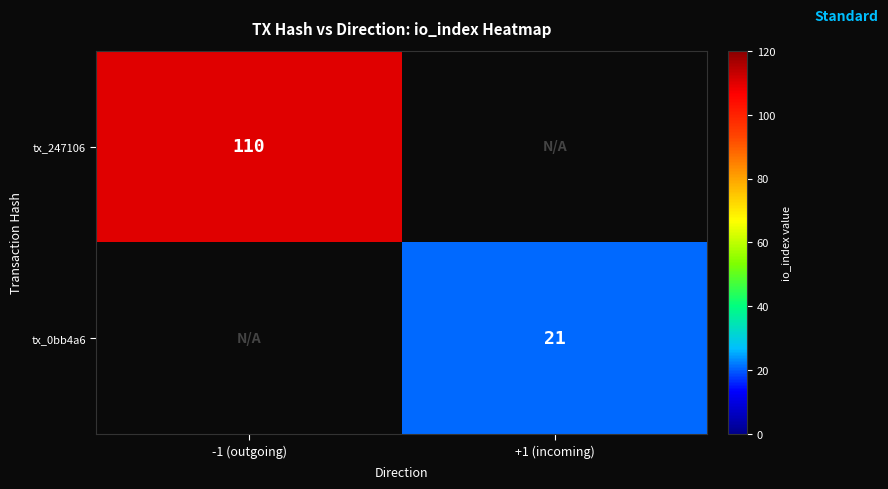

True or false: tx_247106 has a value of 39 at -1 (outgoing).

False